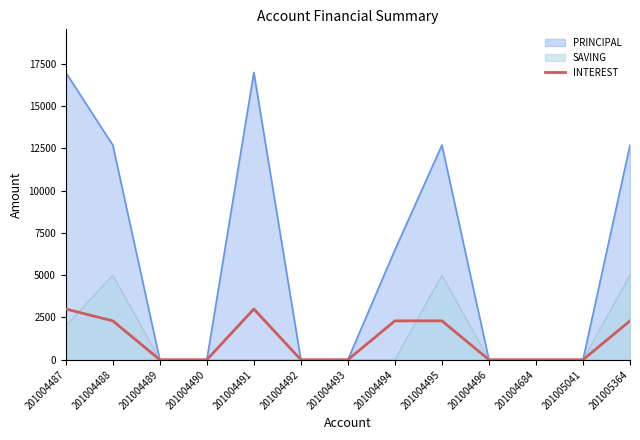

Reading left to right, transcribe all the data shown in this chart.

3000	2300	0	0	3000	0	0	2300	2300	0	0	0	2300